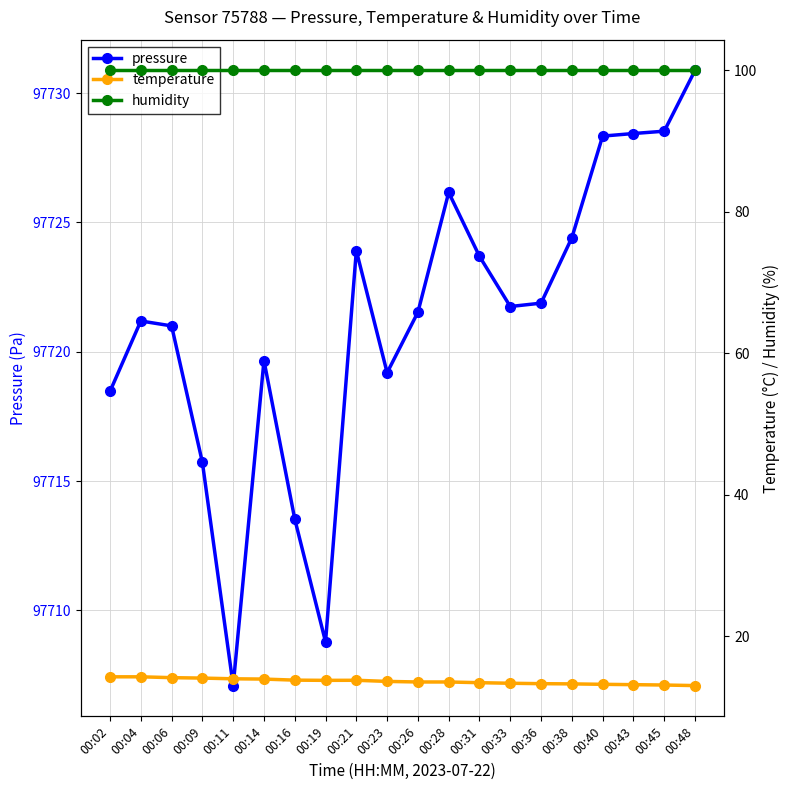

Reading left to right, what are all the values shown in this chart?

pressure: 00:02=97718.5	00:04=97721.2	00:06=97721.0	00:09=97715.7	00:11=97707.1	00:14=97719.7	00:16=97713.5	00:19=97708.8	00:21=97723.9	00:23=97719.2	00:26=97721.5	00:28=97726.2	00:31=97723.7	00:33=97721.8	00:36=97721.9	00:38=97724.4	00:40=97728.3	00:43=97728.4	00:45=97728.5	00:48=97730.9
temperature: 00:02=14.3	00:04=14.3	00:06=14.2	00:09=14.1	00:11=14.0	00:14=14.0	00:16=13.8	00:19=13.8	00:21=13.8	00:23=13.7	00:26=13.6	00:28=13.6	00:31=13.5	00:33=13.4	00:36=13.3	00:38=13.3	00:40=13.2	00:43=13.2	00:45=13.1	00:48=13.1
humidity: 00:02=100.0	00:04=100.0	00:06=100.0	00:09=100.0	00:11=100.0	00:14=100.0	00:16=100.0	00:19=100.0	00:21=100.0	00:23=100.0	00:26=100.0	00:28=100.0	00:31=100.0	00:33=100.0	00:36=100.0	00:38=100.0	00:40=100.0	00:43=100.0	00:45=100.0	00:48=100.0